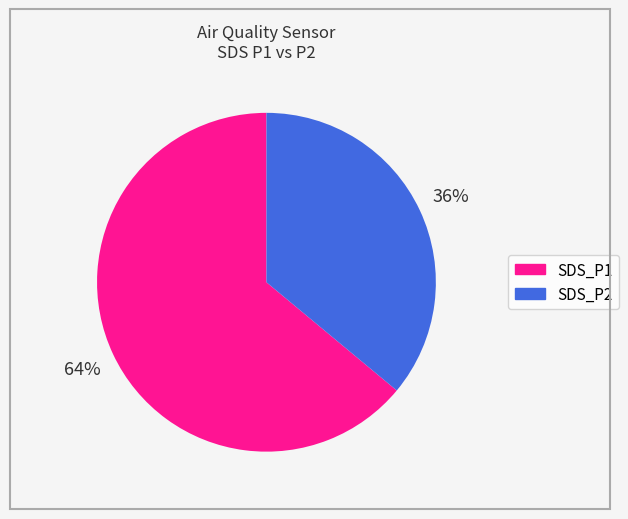

What is the ratio of the value at SDS_P1 to the value at SDS_P2?

1.8